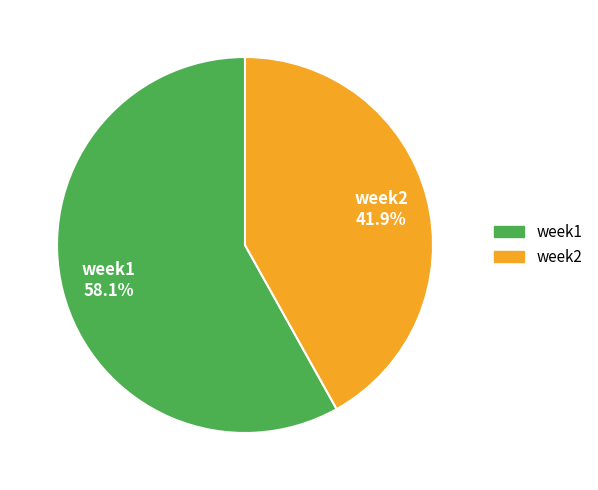

Rank the categories by value from highest to lowest.

week1, week2